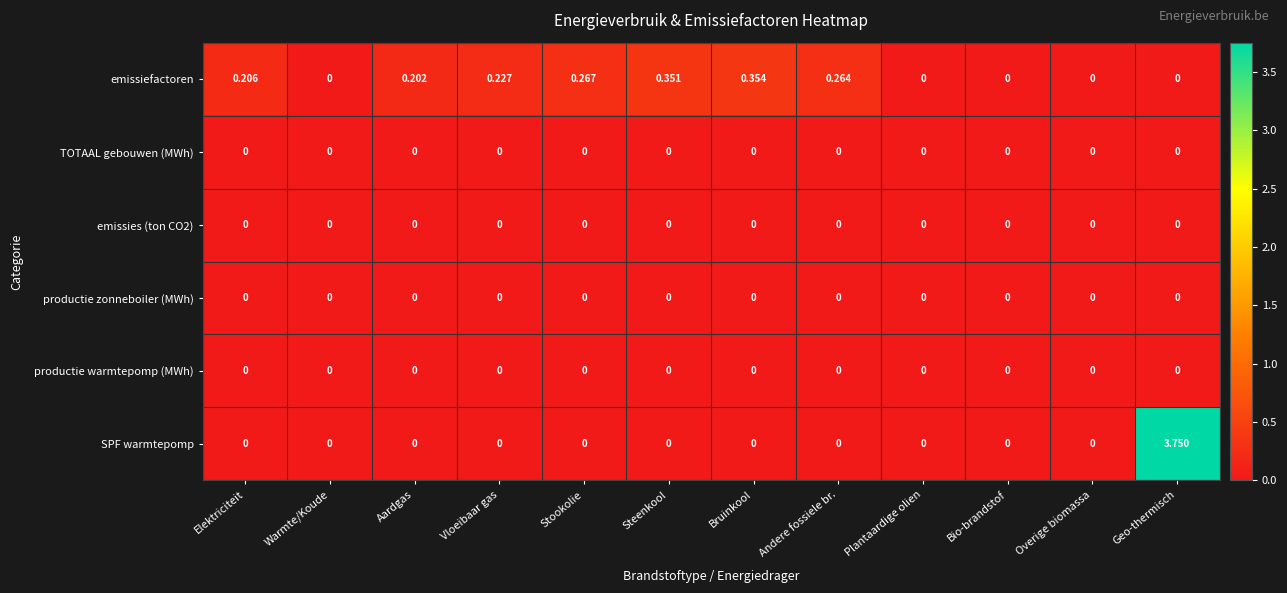

Which label corresponds to the largest value in the chart?

Geo-thermisch